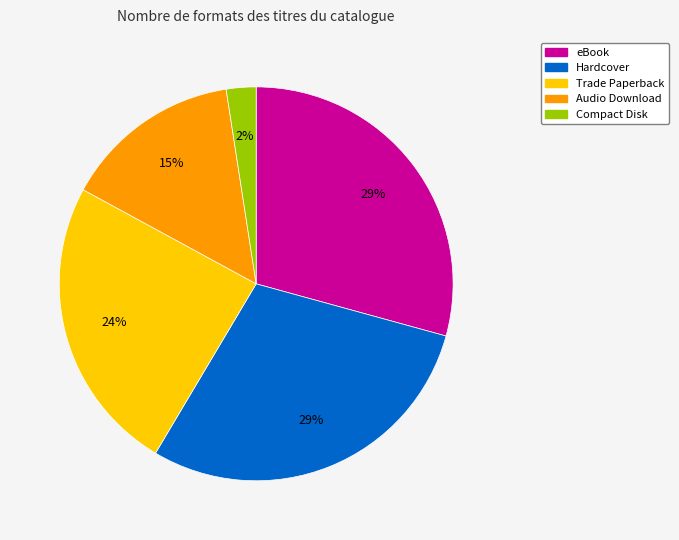

Does any single category account for the majority?

No